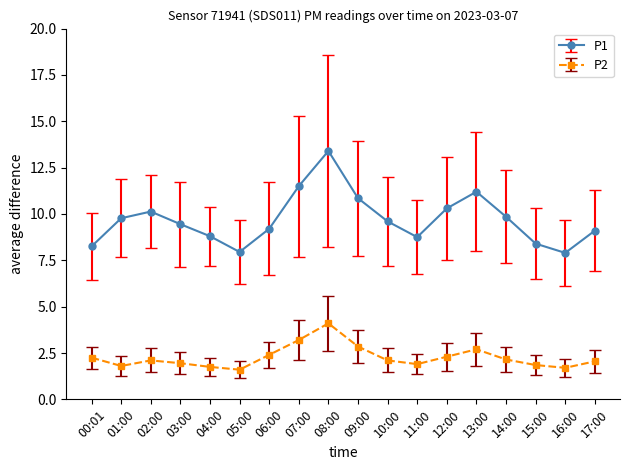

At how many categories does at least one series exceed 1?

18